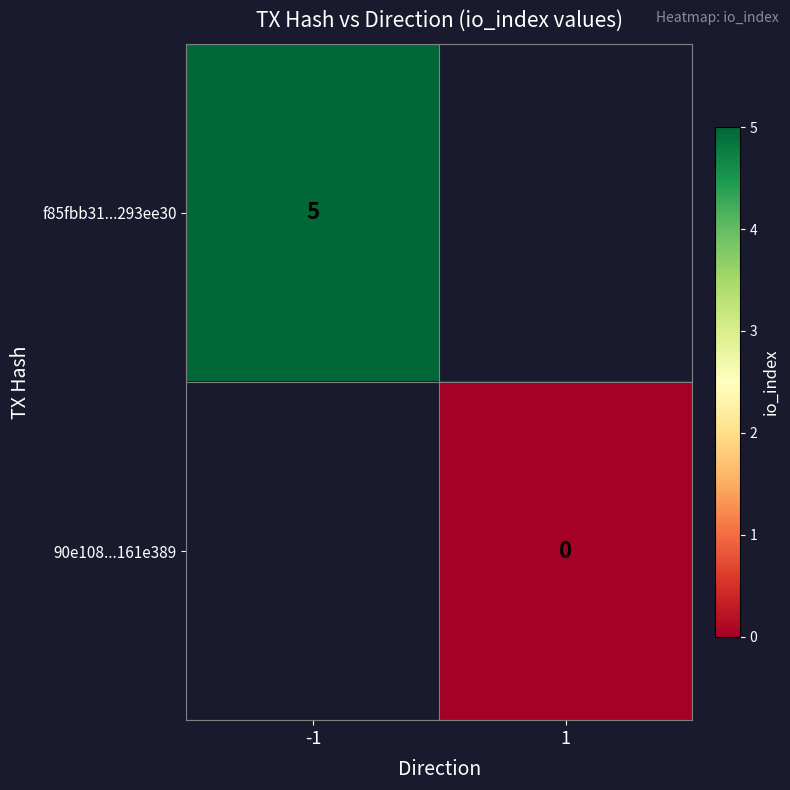

Is the value of 90e108...161e389 at 1 greater than the value of f85fbb31...293ee30 at -1?

No